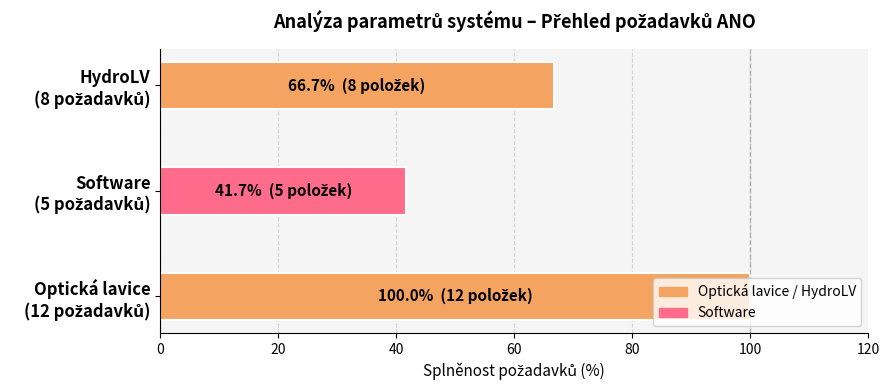

What is the smallest value displayed?

41.7